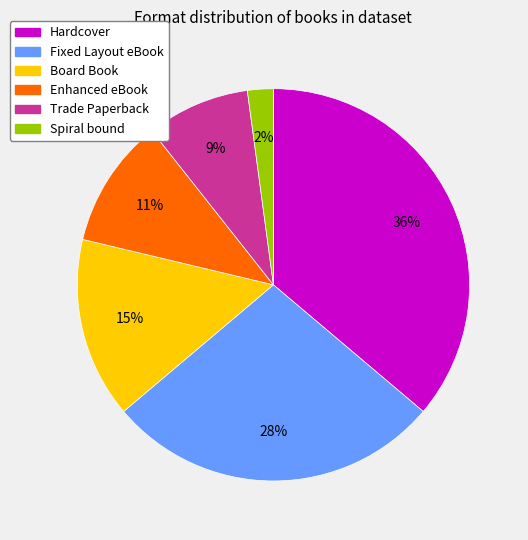

To the nearest percent, what is the difference between the Hardcover and Board Book slice percentages?

21%